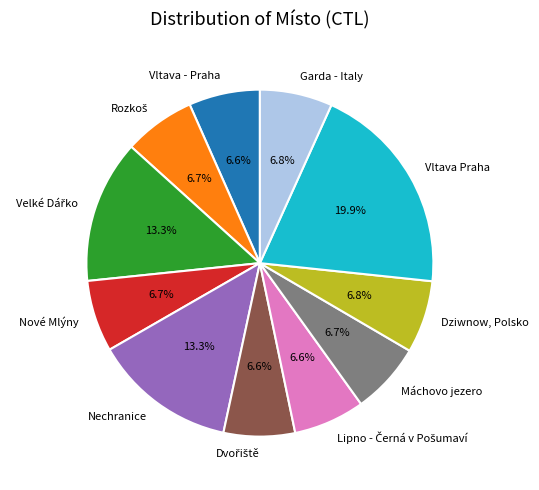

How many slices are in this pie chart?

11